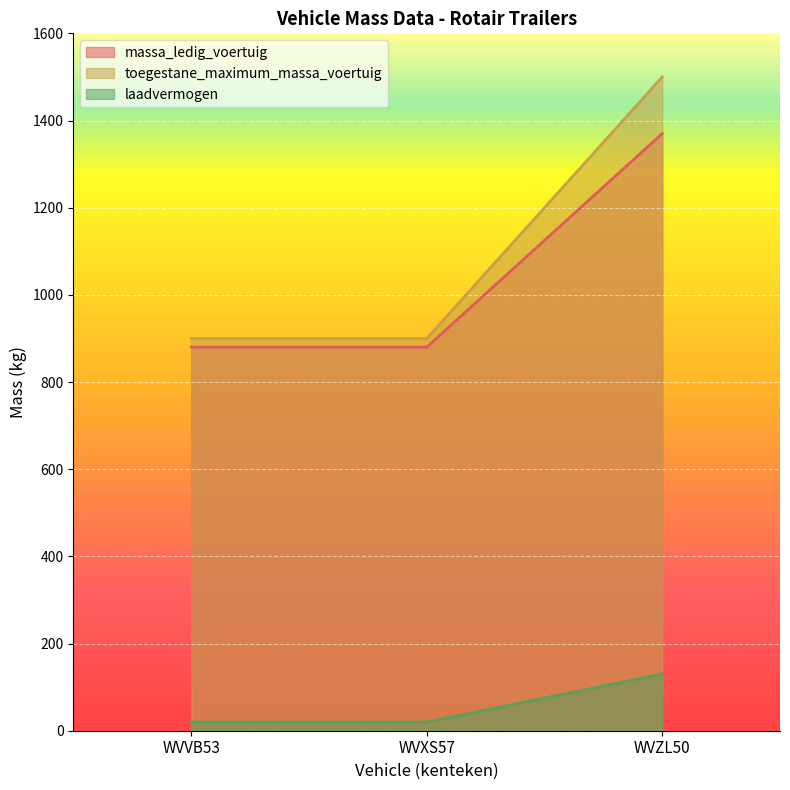

Reading left to right, extract all data points from this chart.

massa_ledig_voertuig: 880	880	1370
toegestane_maximum_massa_voertuig: 900	900	1500
laadvermogen: 20	20	130